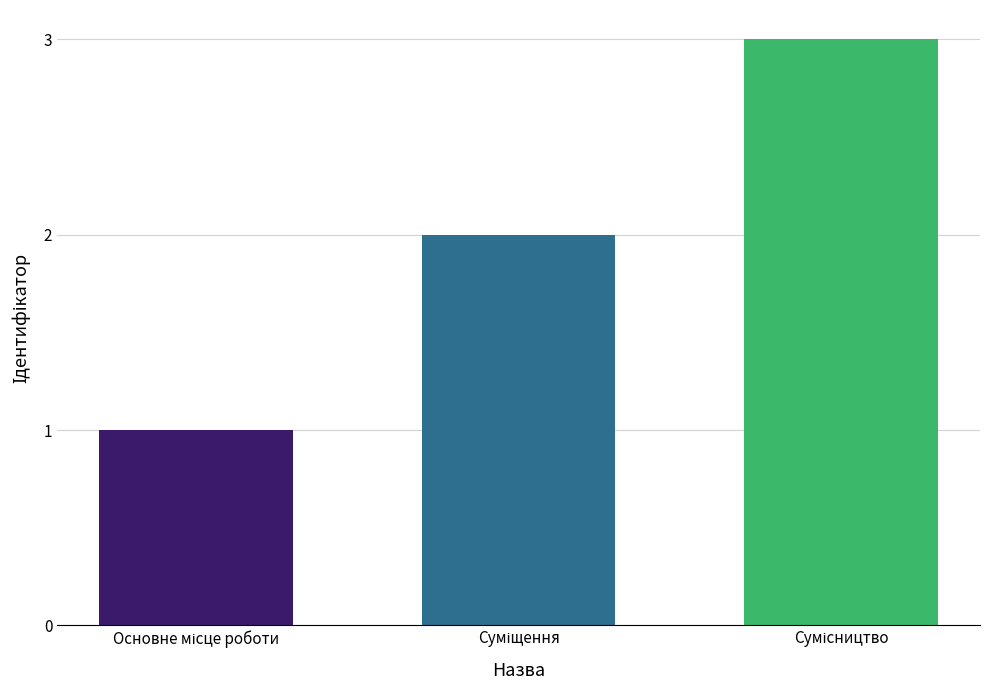

How many bars are there in total?

3